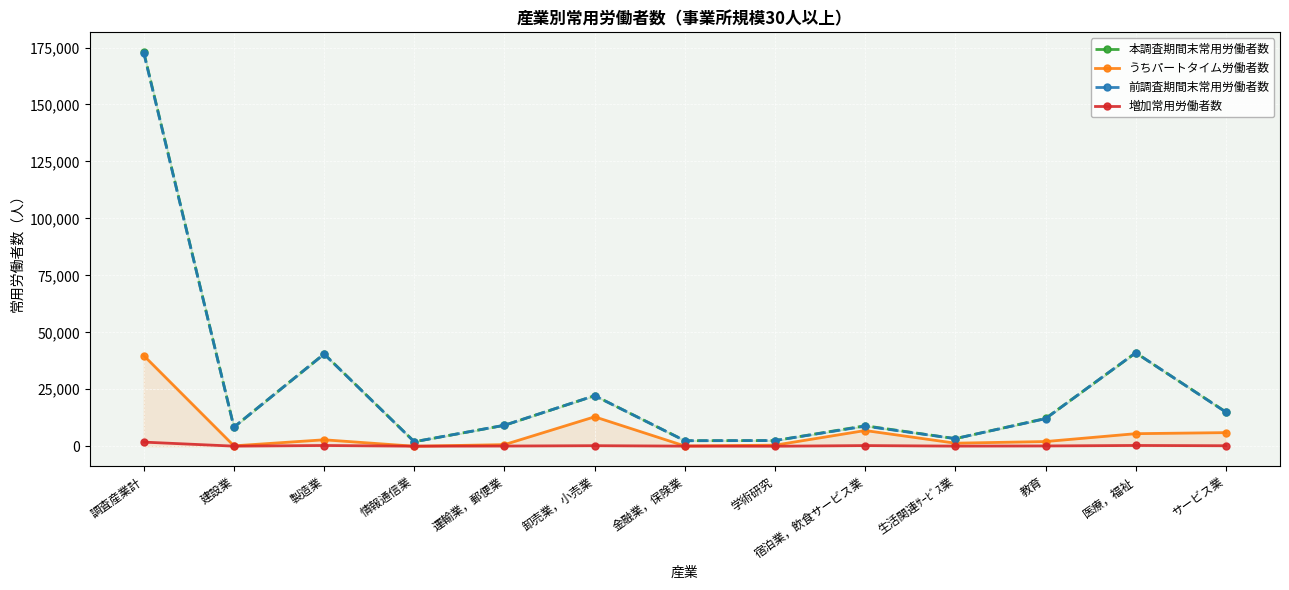

Which series has the largest total across all categories?

本調査期間末常用労働者数